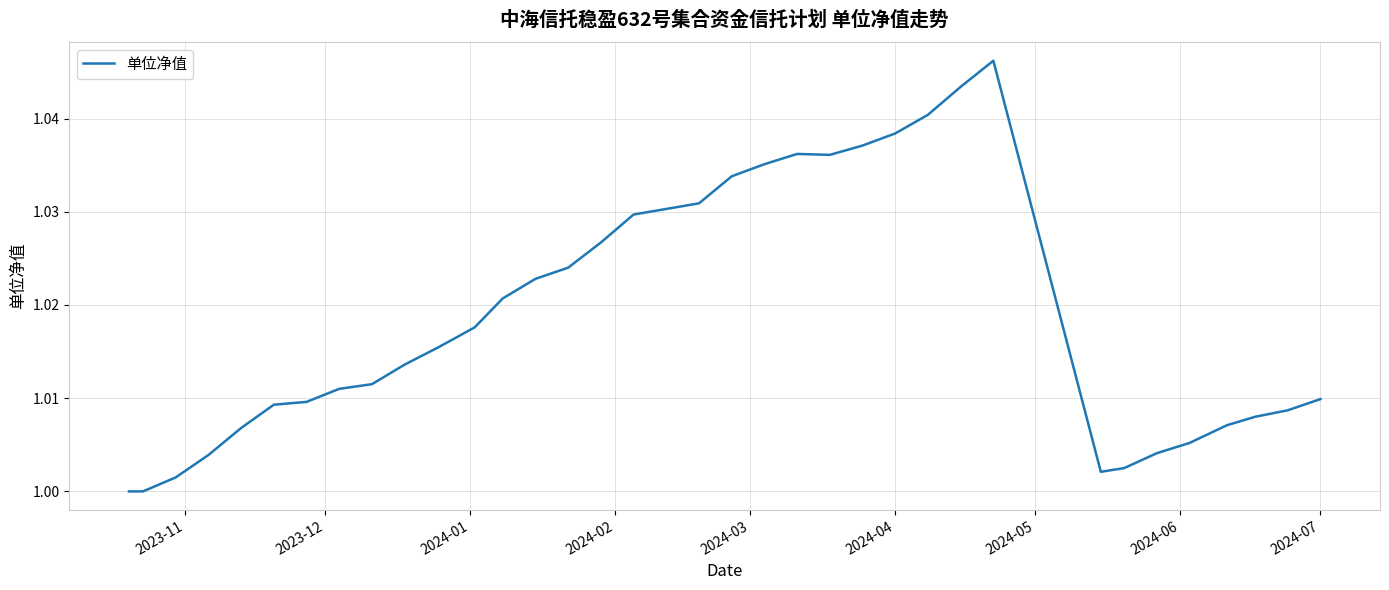

How many lines are shown in the chart?

1